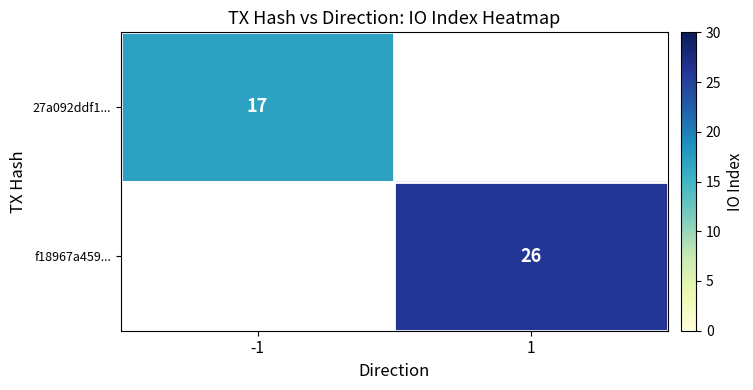

The value of 27a092ddf1... at -1 is 17. True or false?

True